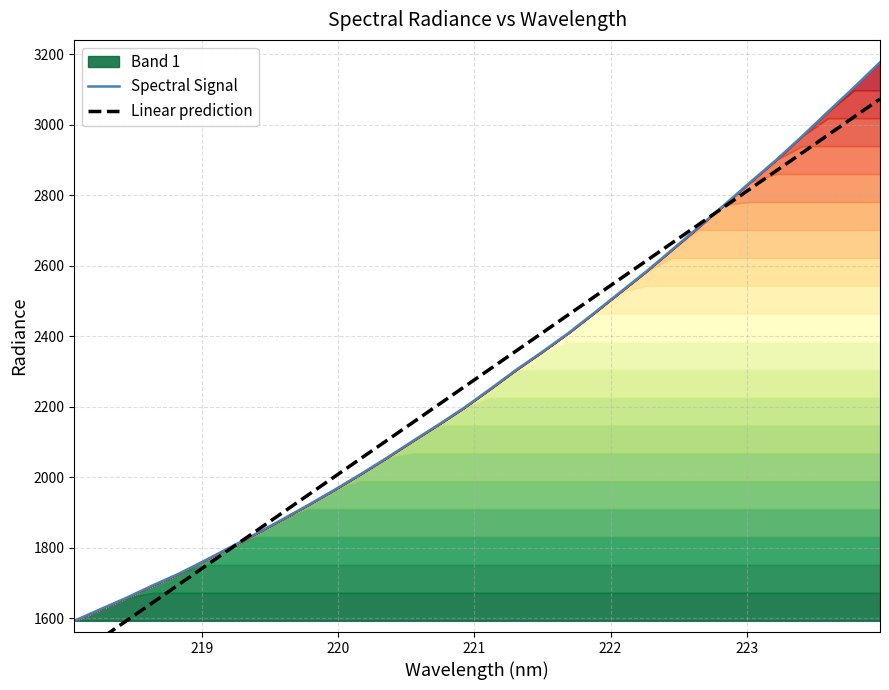

How many values exceed 2250?

16